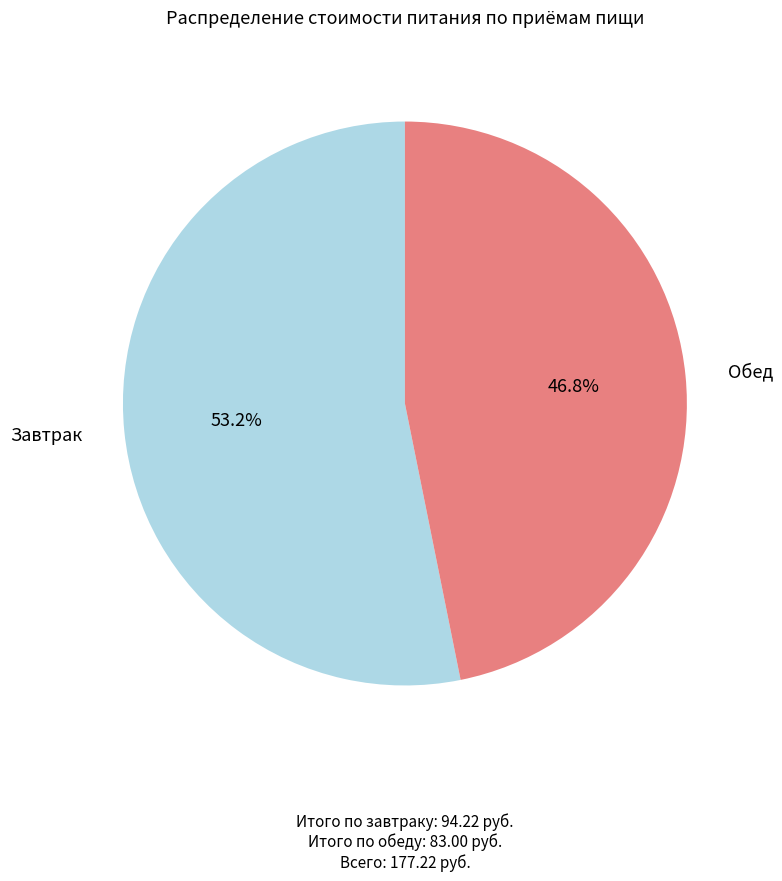

To the nearest percent, what portion does Обед represent?

47%